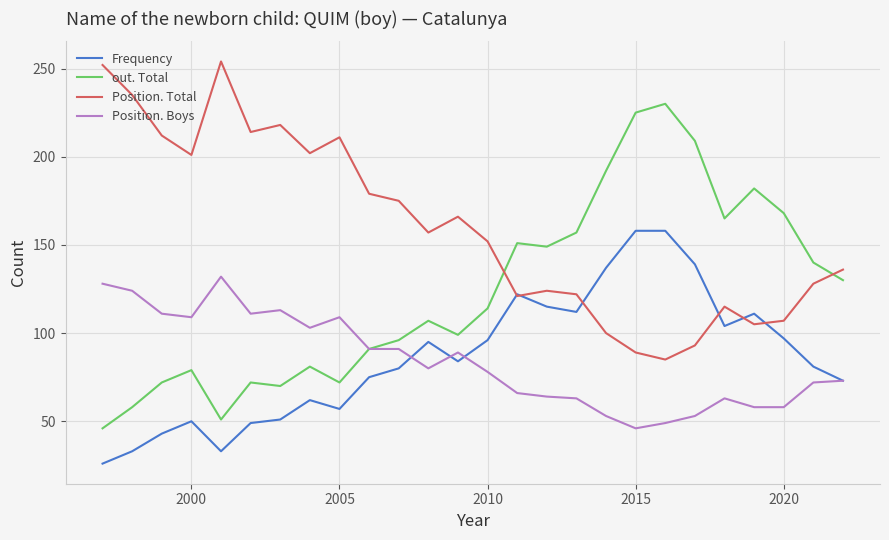

True or false: out. Total and Frequency cross at least once.

False